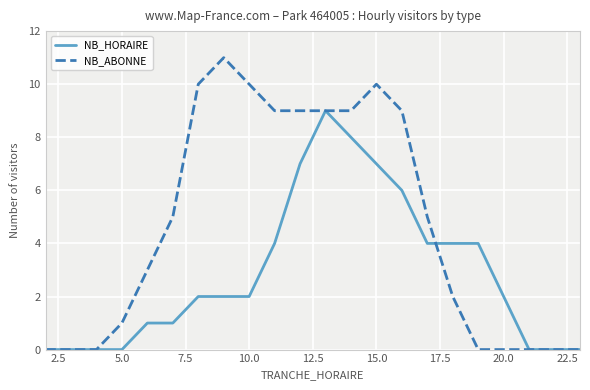

How many distinct data groups are displayed?

2